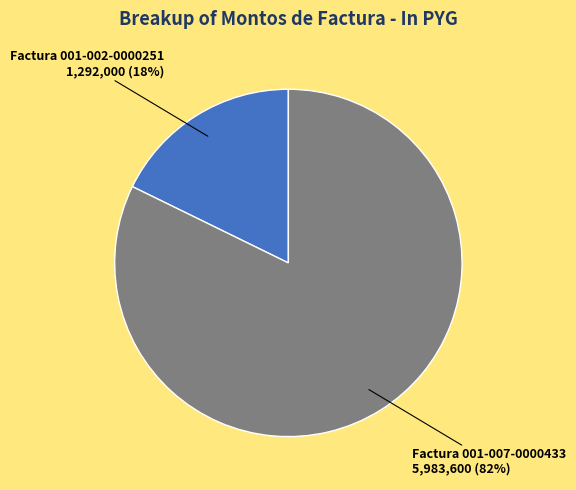

Does any single category account for the majority?

Yes